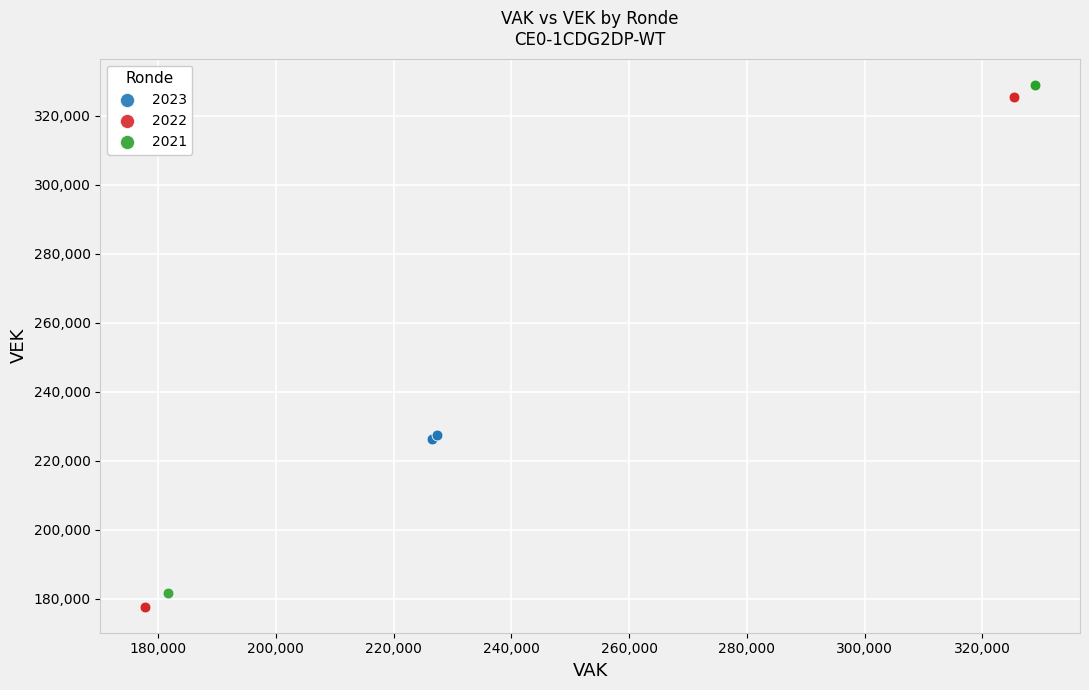

Which series reaches the minimum Y coordinate?

2022